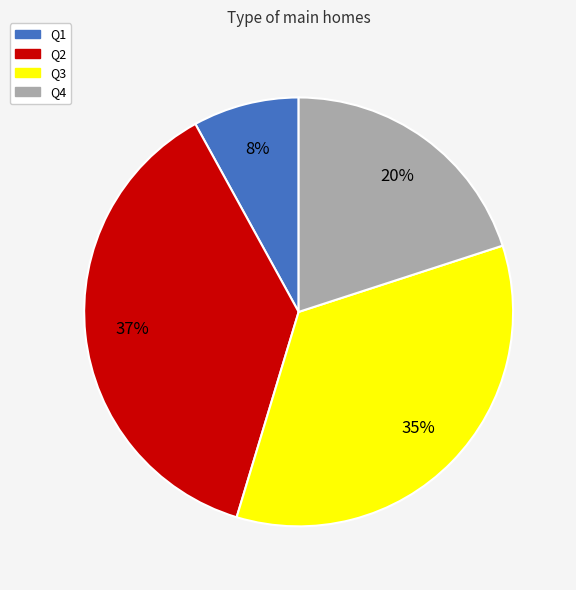

To the nearest percent, what is the difference between the largest and smallest slice percentages?

29%